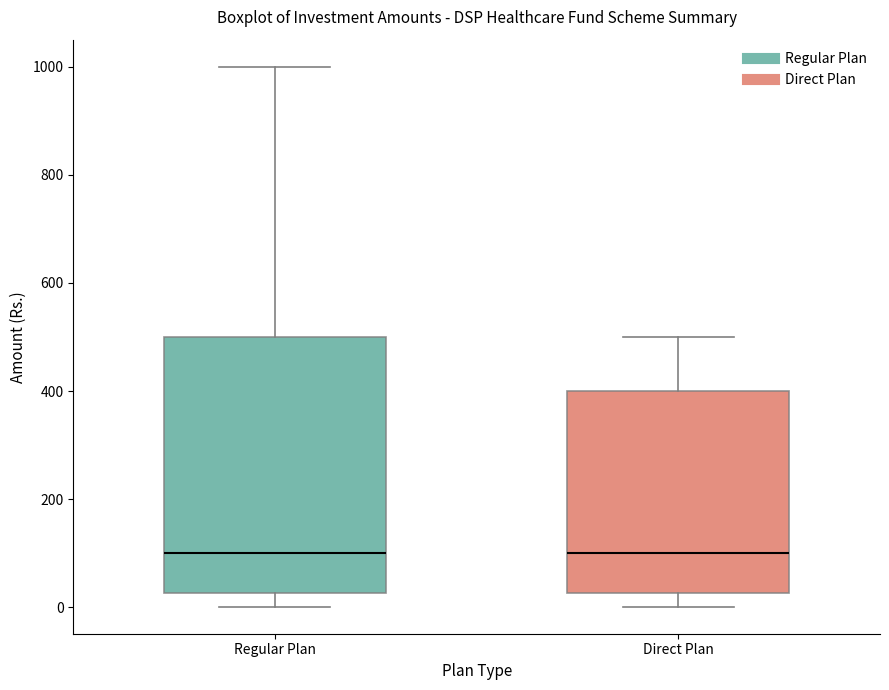

Reading left to right, read every box against the y-axis: the position of its median line, the range the box covers, and the ends of its whiskers. The values are not printed on the chart, so give them approximately, as read against the axis.

Regular Plan: median 100, box 20 to 500, whiskers 0 to 1000
Direct Plan: median 100, box 20 to 400, whiskers 0 to 500